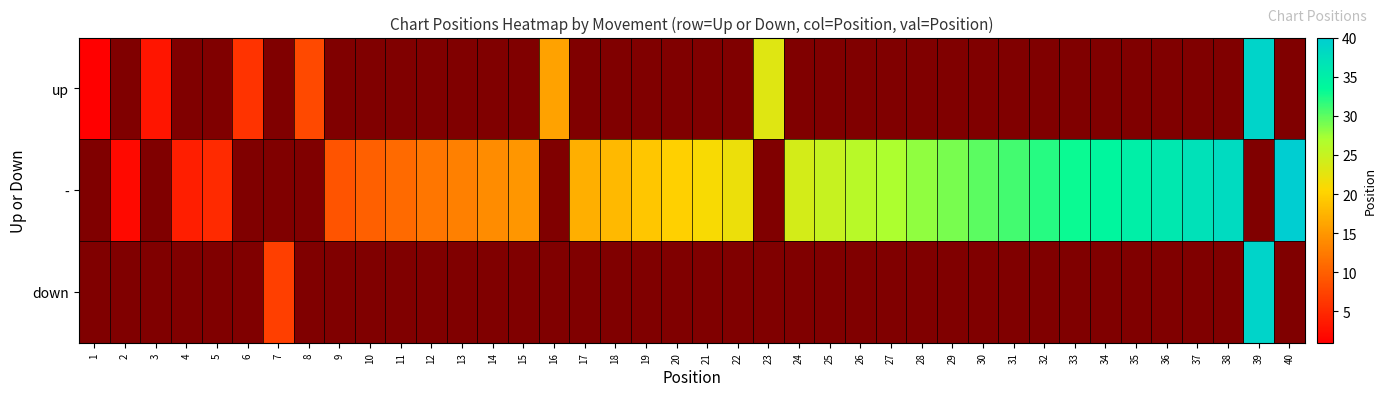

List the series in order of their overall mean, highest first.

up, -, down